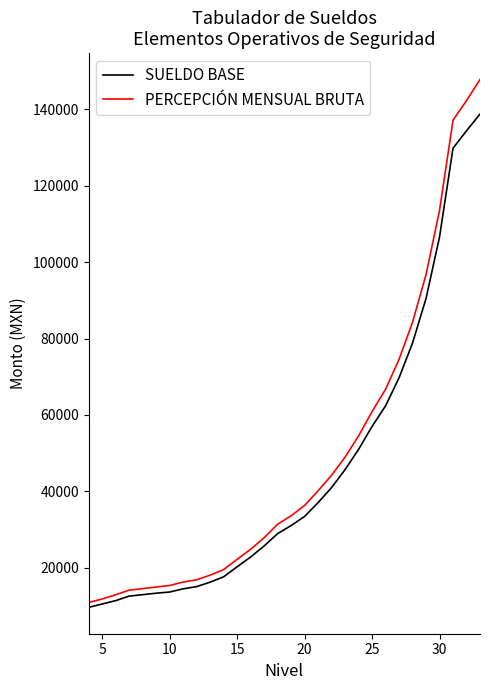

What is the highest value of the SUELDO BASE series?

138764